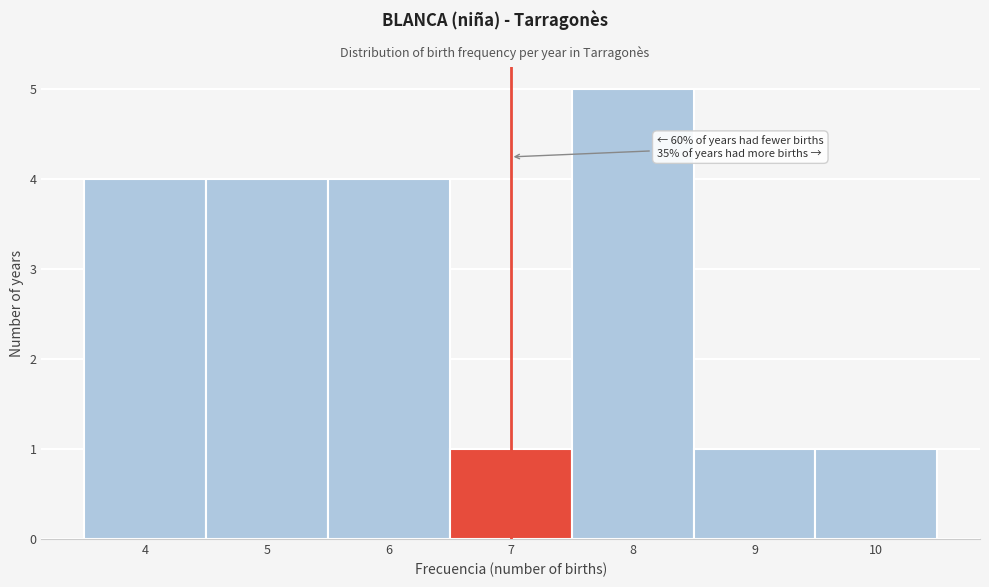

Which range on the x-axis has the tallest bar?

7.5 to 8.5